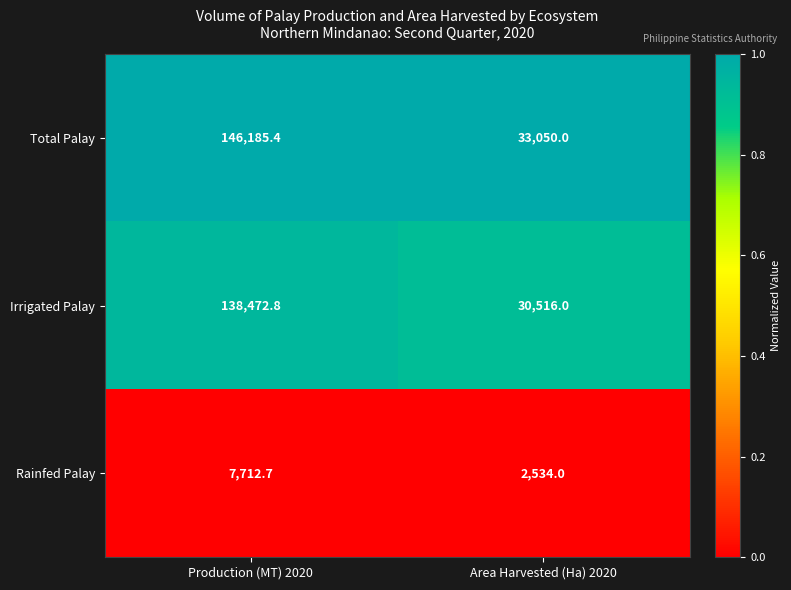

Which category has the lowest value across all series?

Area Harvested (Ha) 2020